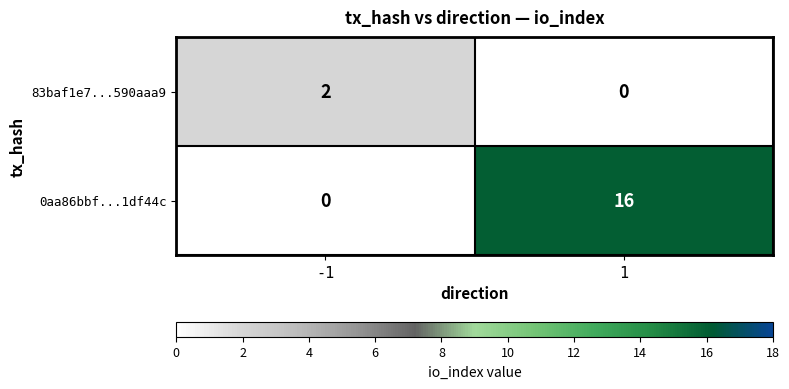

What is the total value across all series at 1?

16